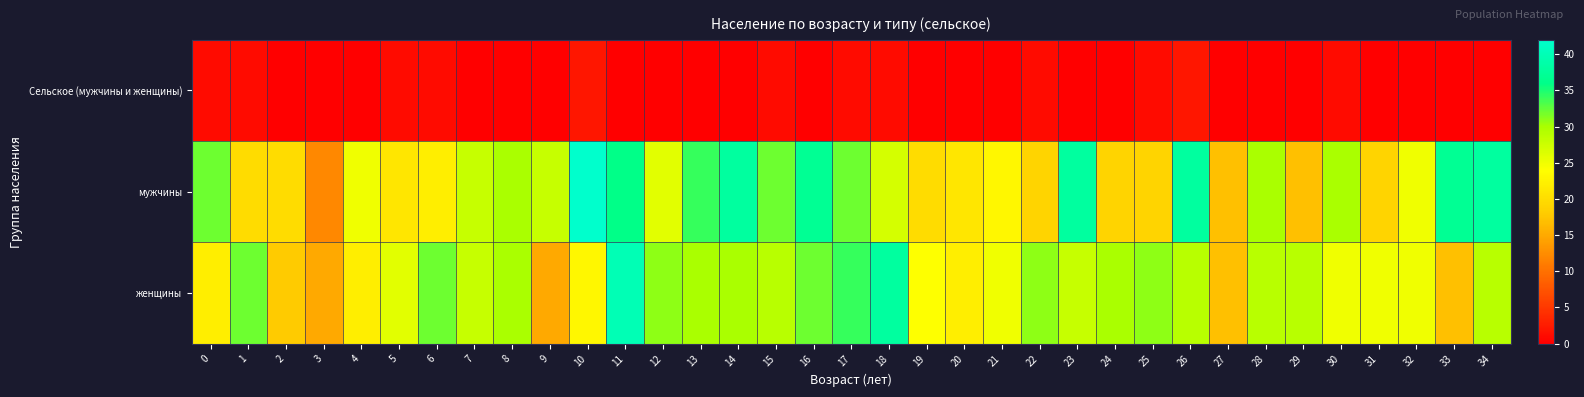

List the series in order of their peak value, lowest first.

Сельское (мужчины и женщины), женщины, мужчины